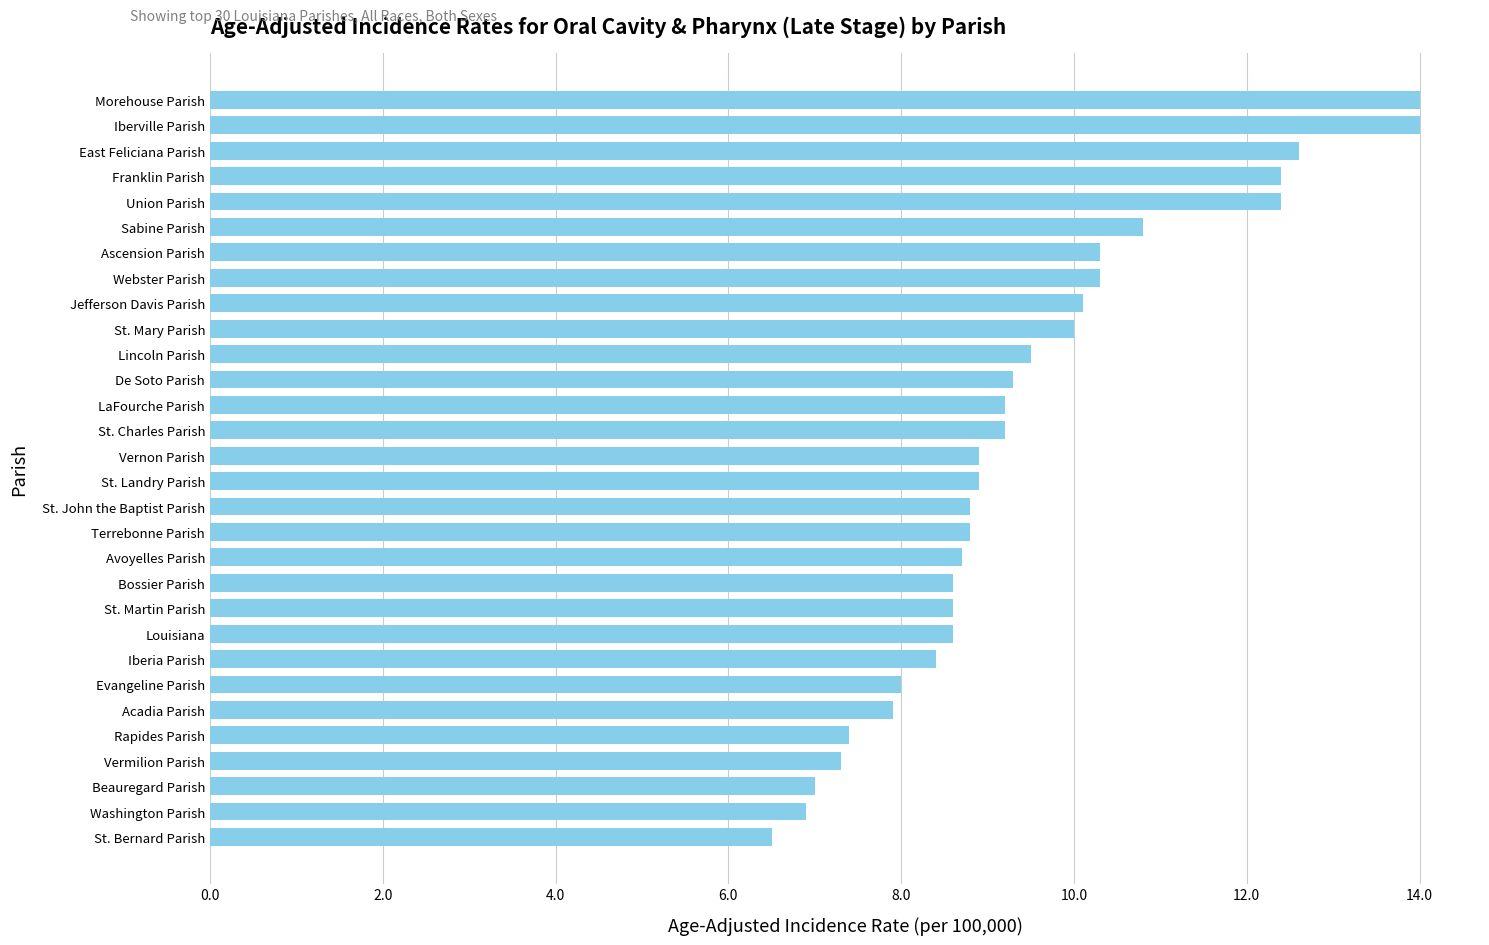

The value at St. Charles Parish is 9.2. True or false?

True